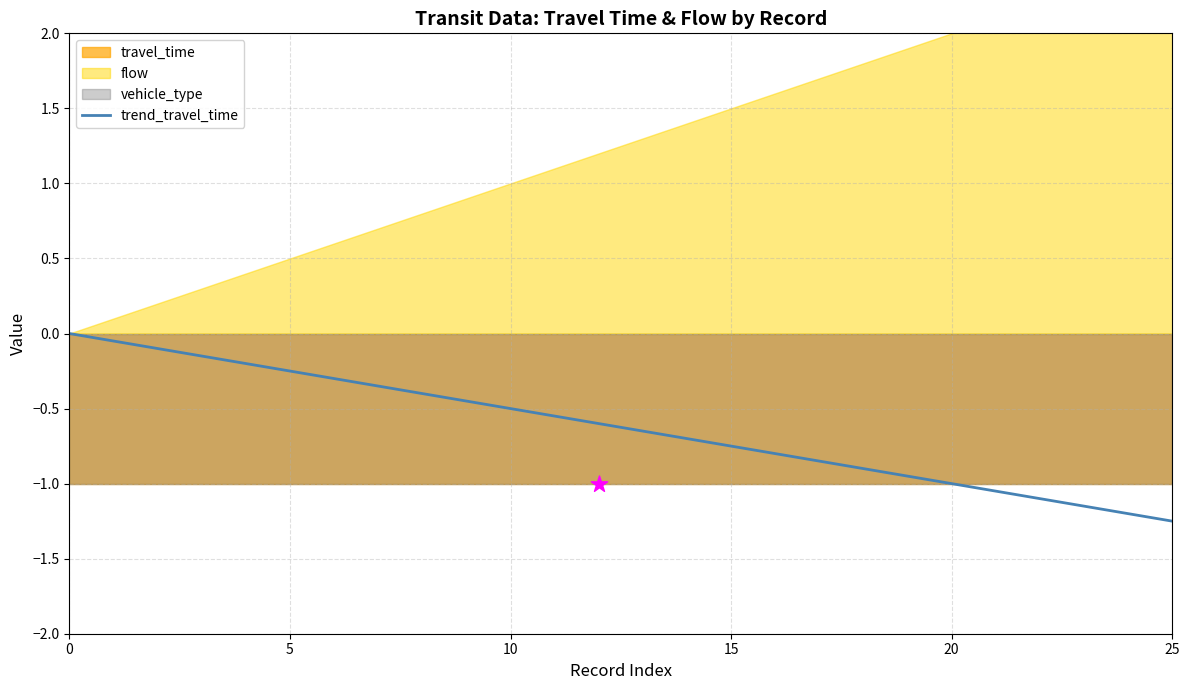

Which series reaches the maximum Y coordinate?

flow